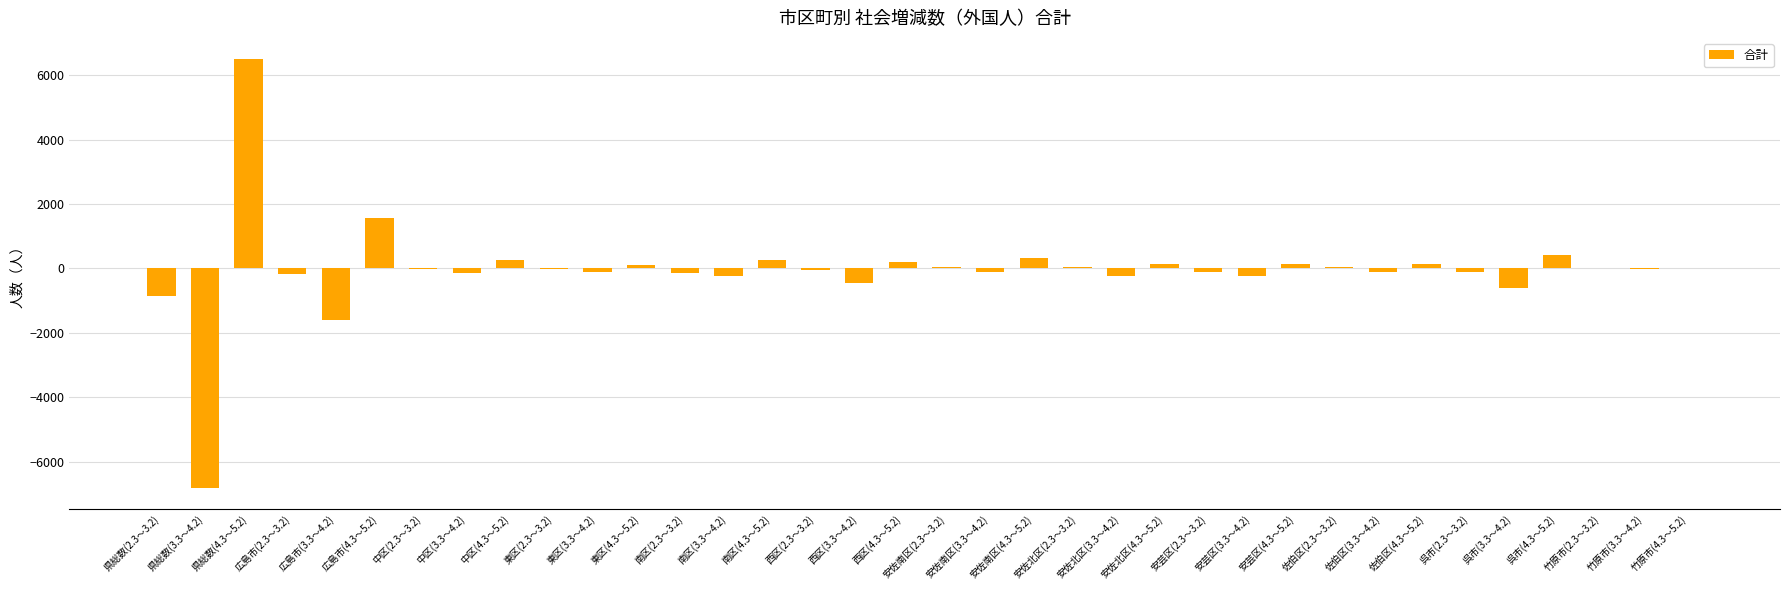

Are the bars horizontal?

No